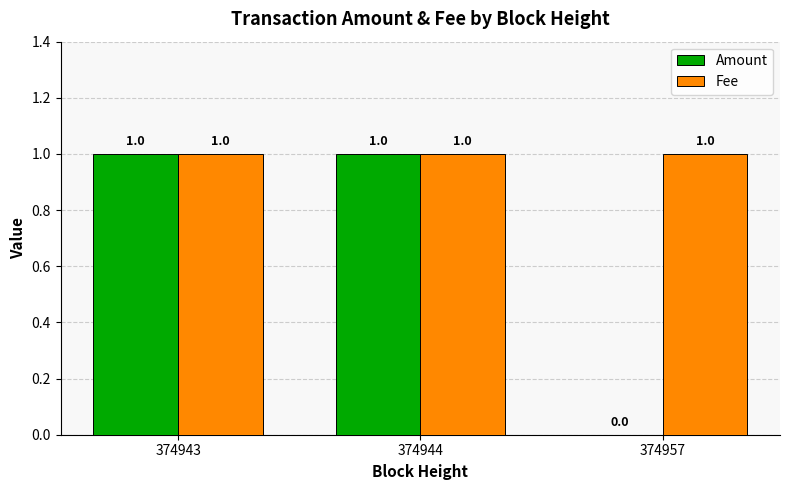

Count the Amount values in the range 0 to 1.

3